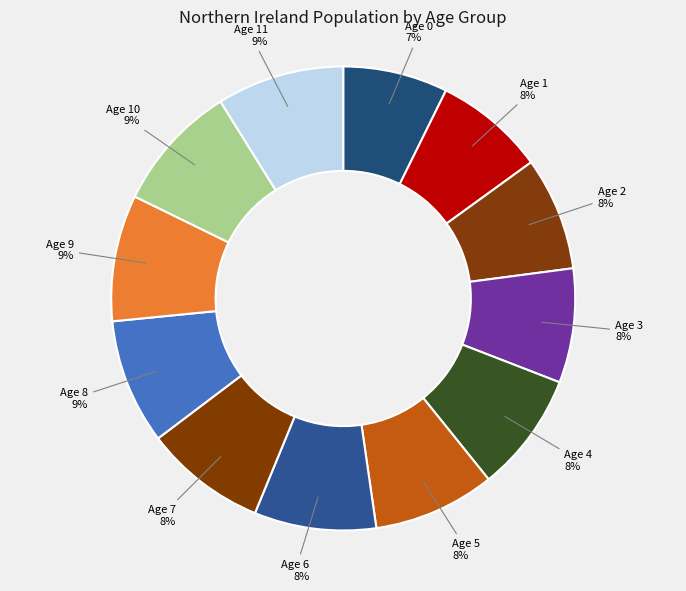

True or false: Age 6 accounts for 8% of the total.

True